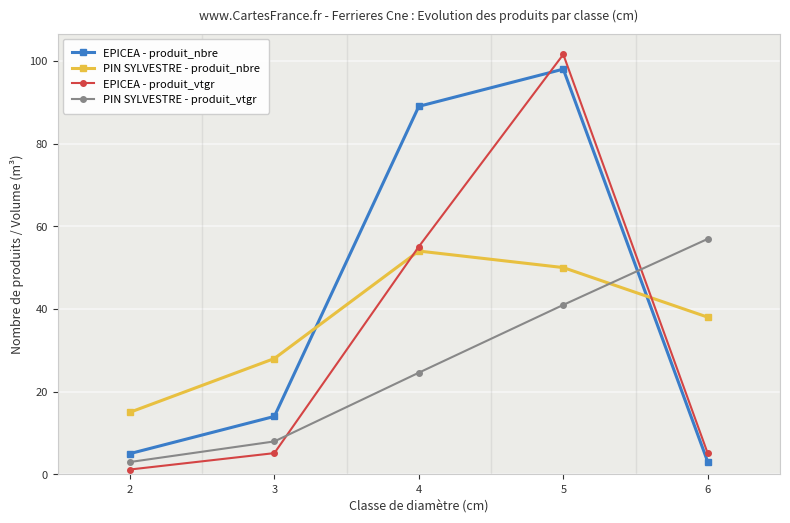

List the series in order of their peak value, highest first.

EPICEA - produit_vtgr, EPICEA - produit_nbre, PIN SYLVESTRE - produit_vtgr, PIN SYLVESTRE - produit_nbre